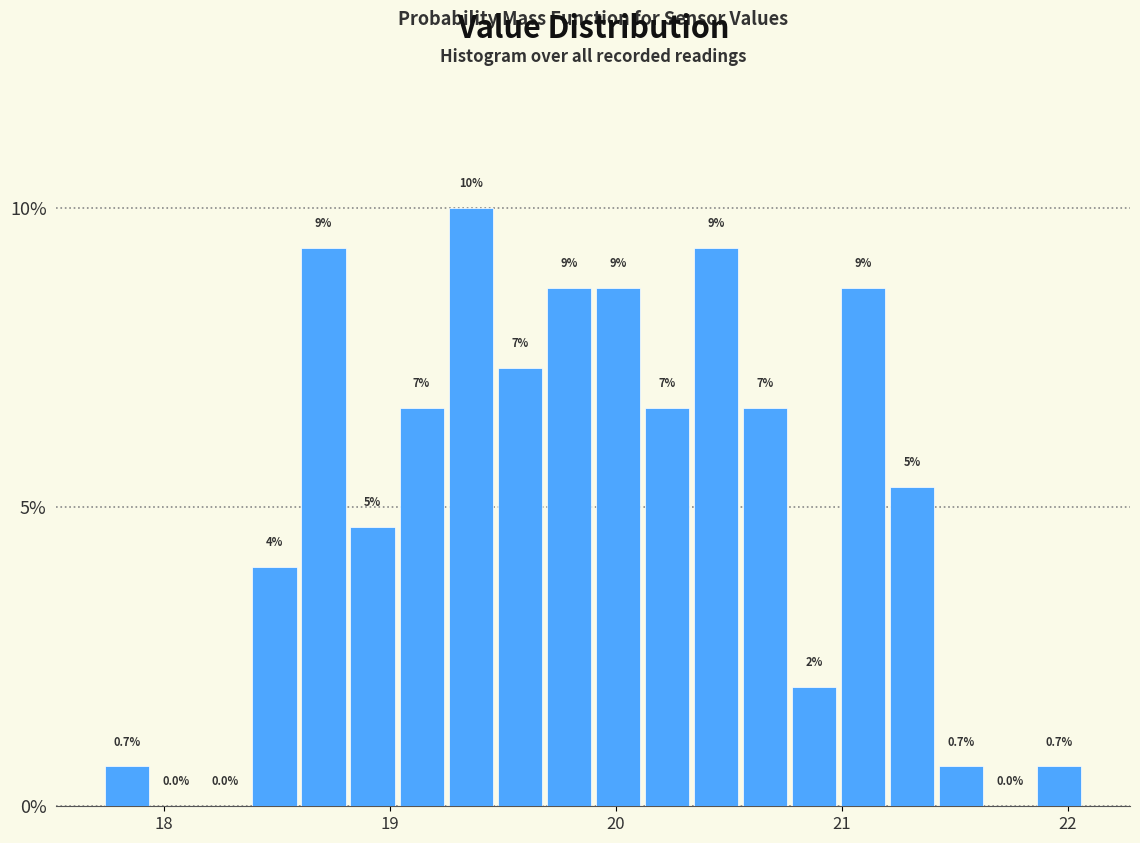

Read against the x-axis, roughly where is the centre of the tallest bar?

19.4